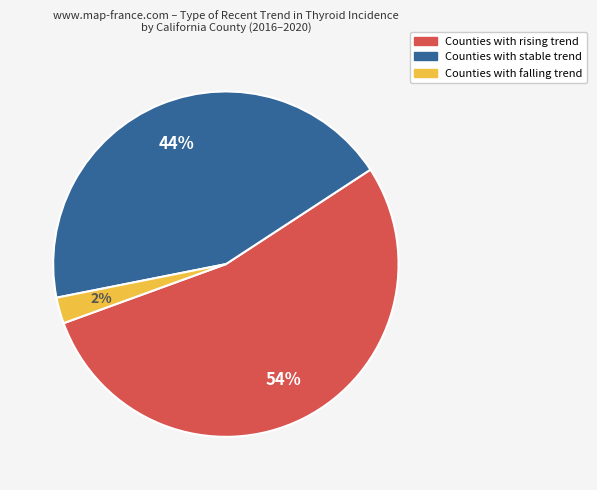

To the nearest percent, what is the average slice percentage?

33%